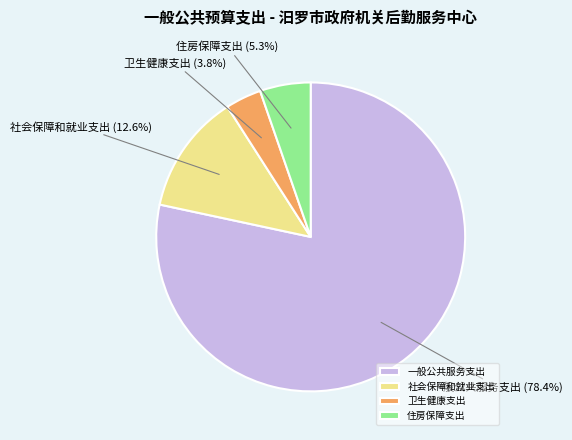

Does 社会保障和就业支出 represent more than half of the total?

No